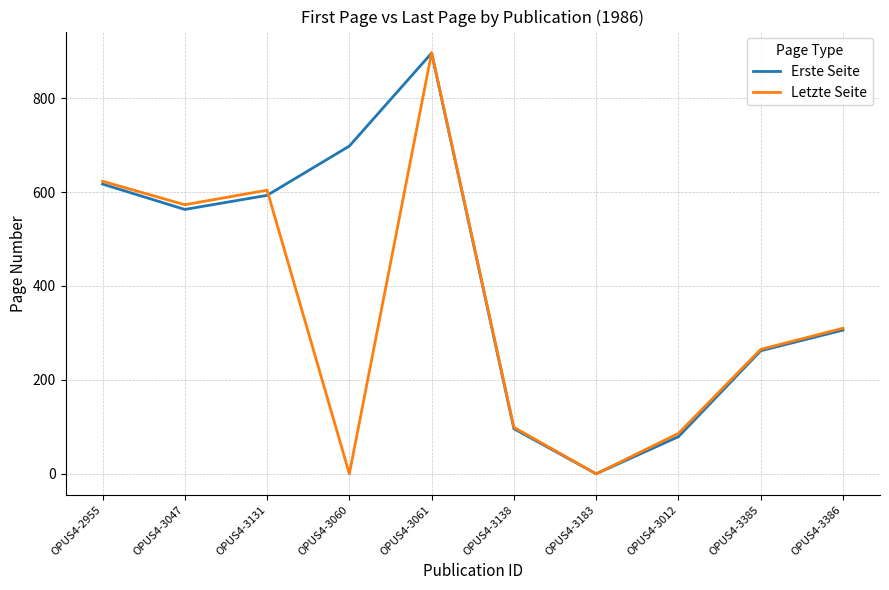

What is the maximum value shown in the chart?

897